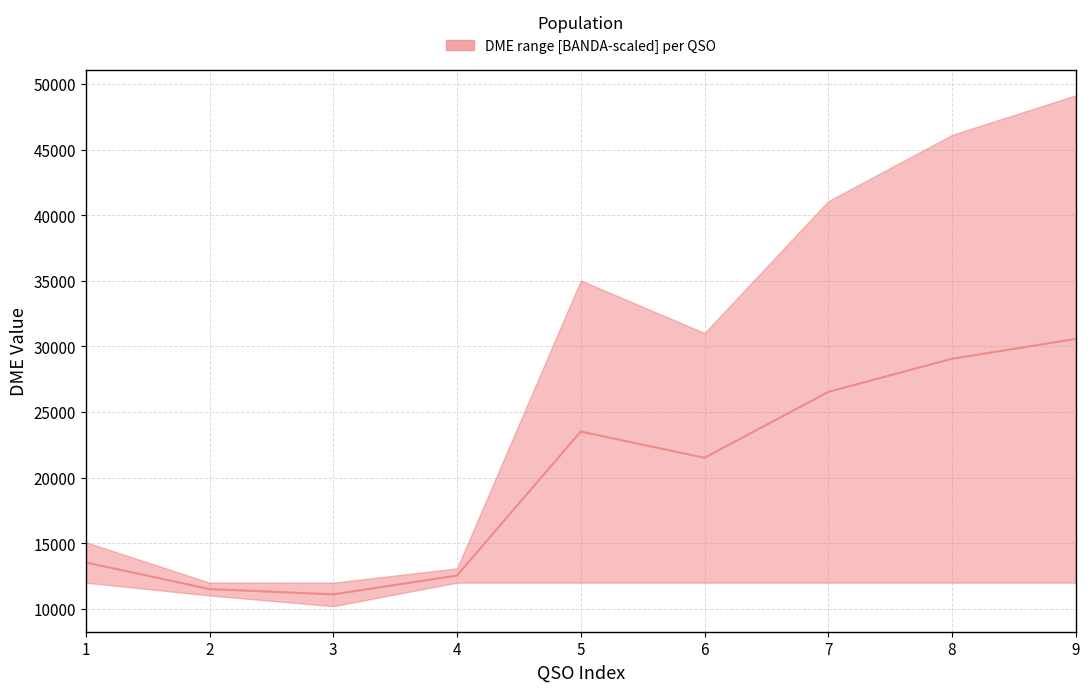

True or false: the data shows 26538.5 at 7.

True